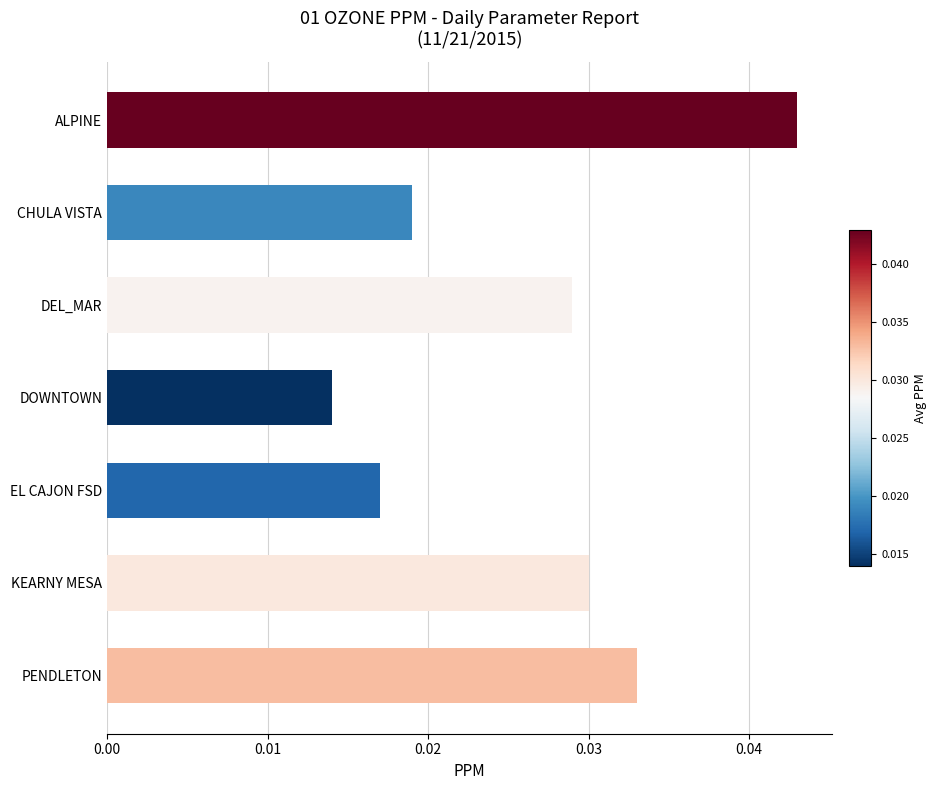

Count the number of categories in the chart.

7